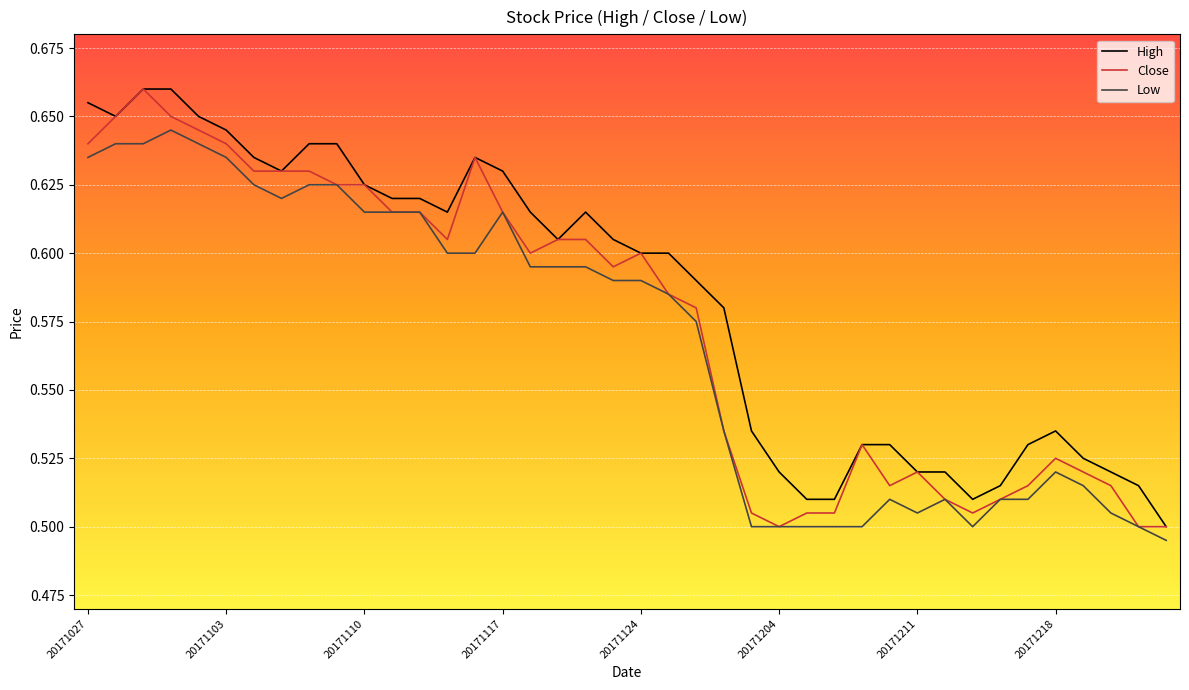

How many lines are shown in the chart?

3